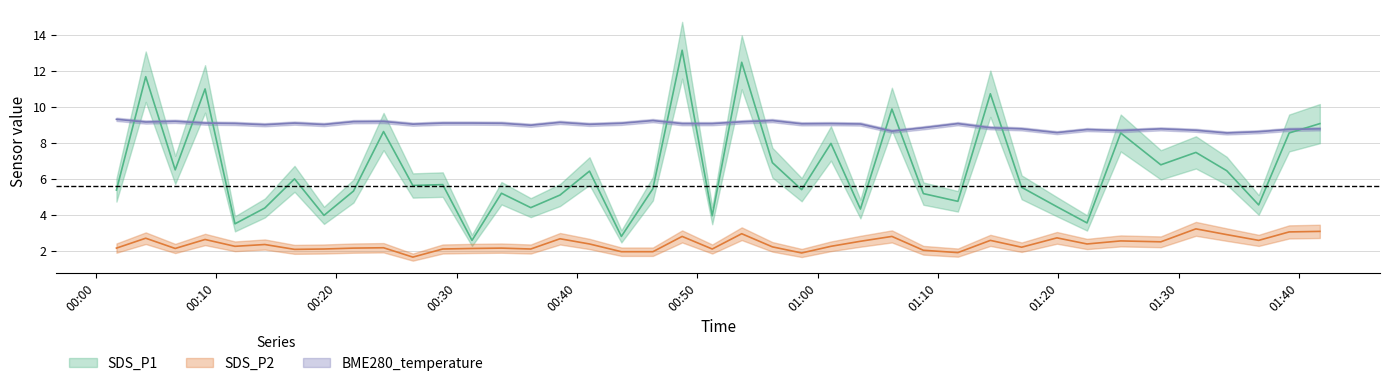

What are all the series names shown in the legend?

SDS_P1, SDS_P2, BME280_temperature